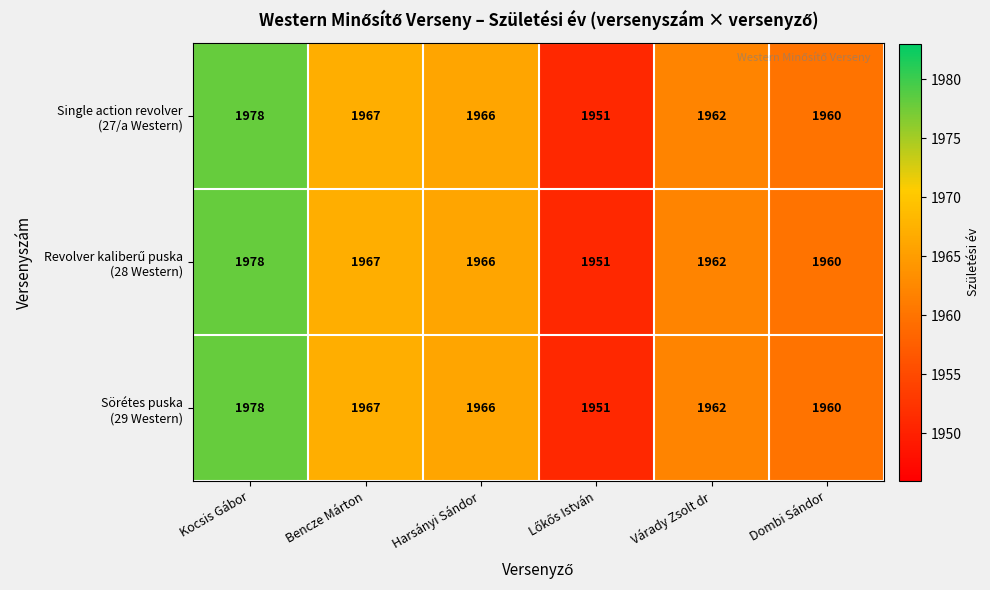

At which category is the sum across all series the highest?

Kocsis Gábor